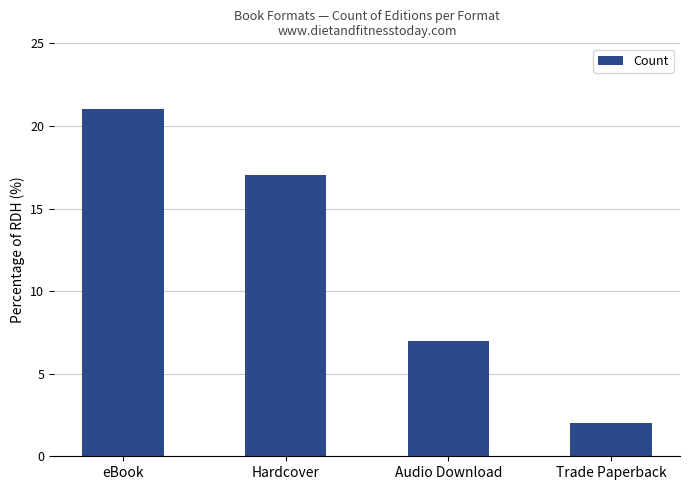

Count the number of categories in the chart.

4